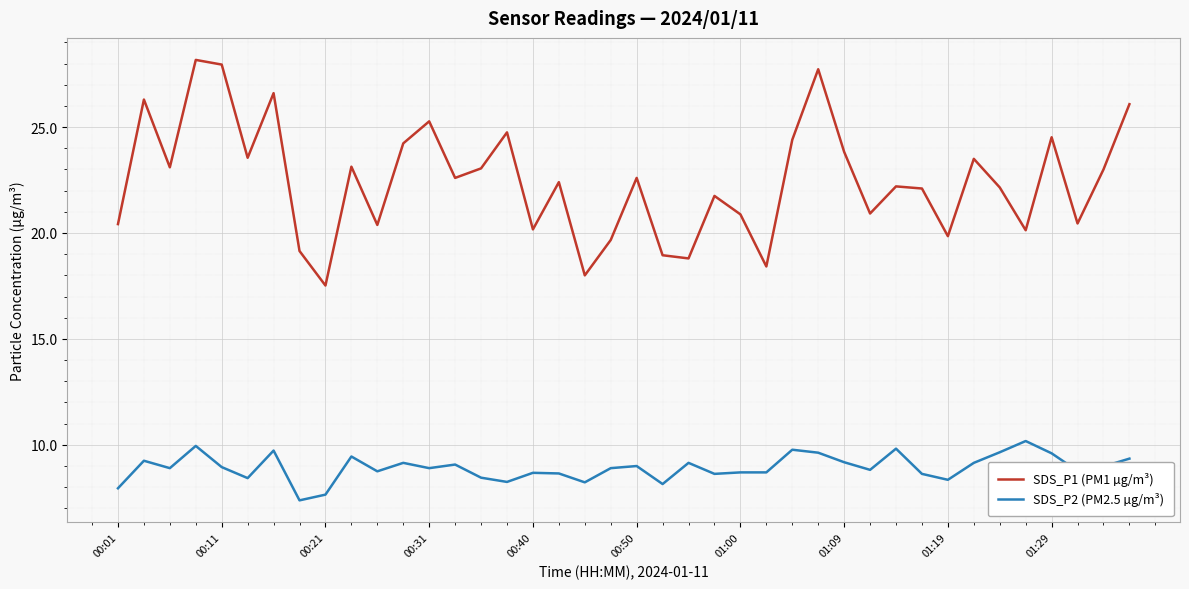

List the series in order of their peak value, lowest first.

SDS_P2 (PM2.5 µg/m³), SDS_P1 (PM1 µg/m³)